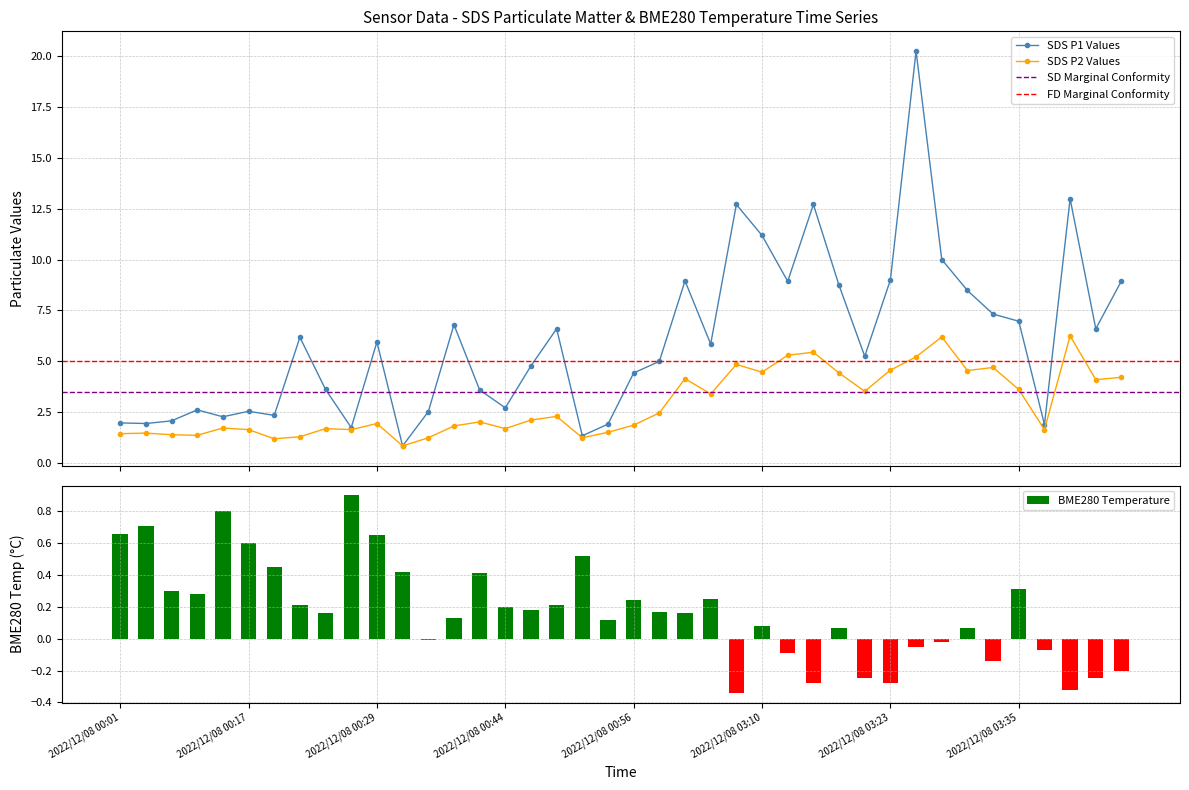

True or false: SDS P1 Values has more than 0 interior local peaks.

True